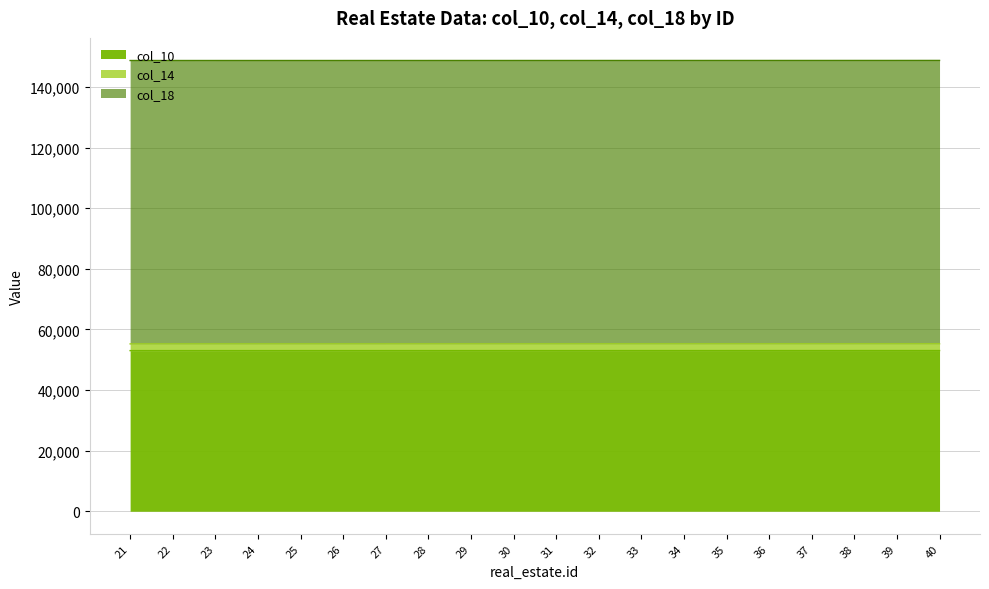

What is the total value across all series at 38?

148765